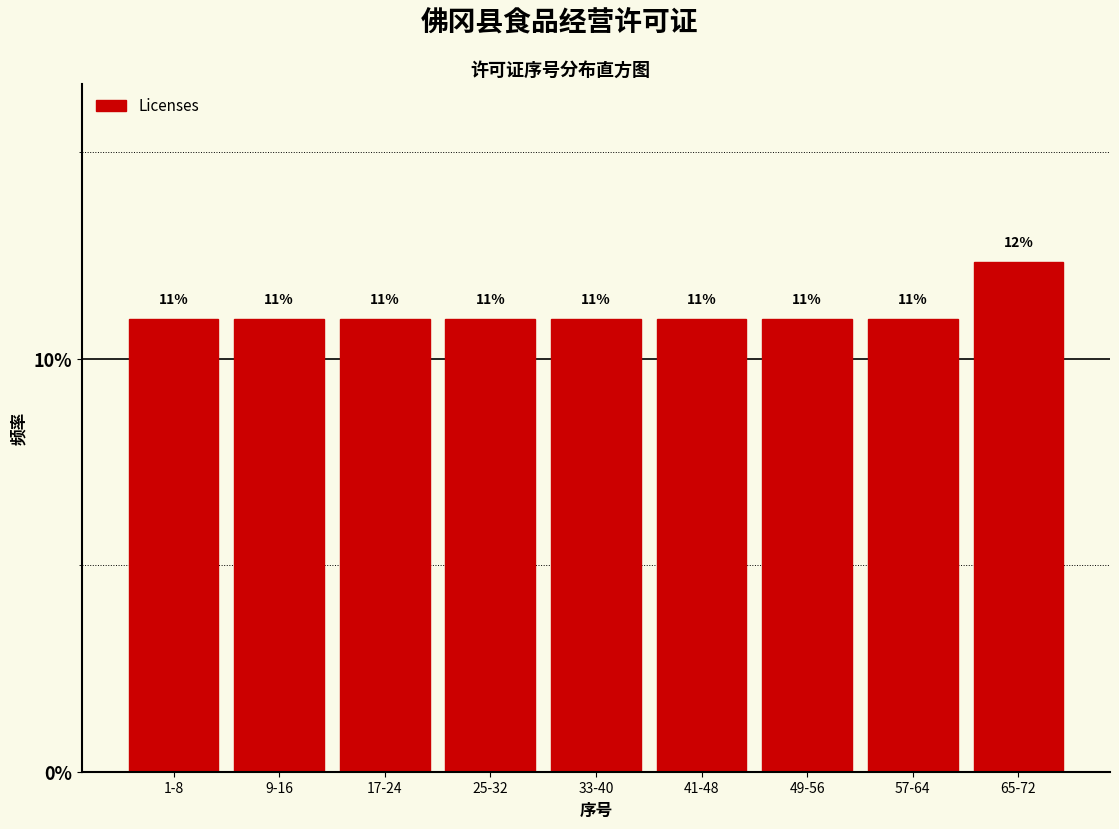

What is the label of the 4th bar from the right?

41-48